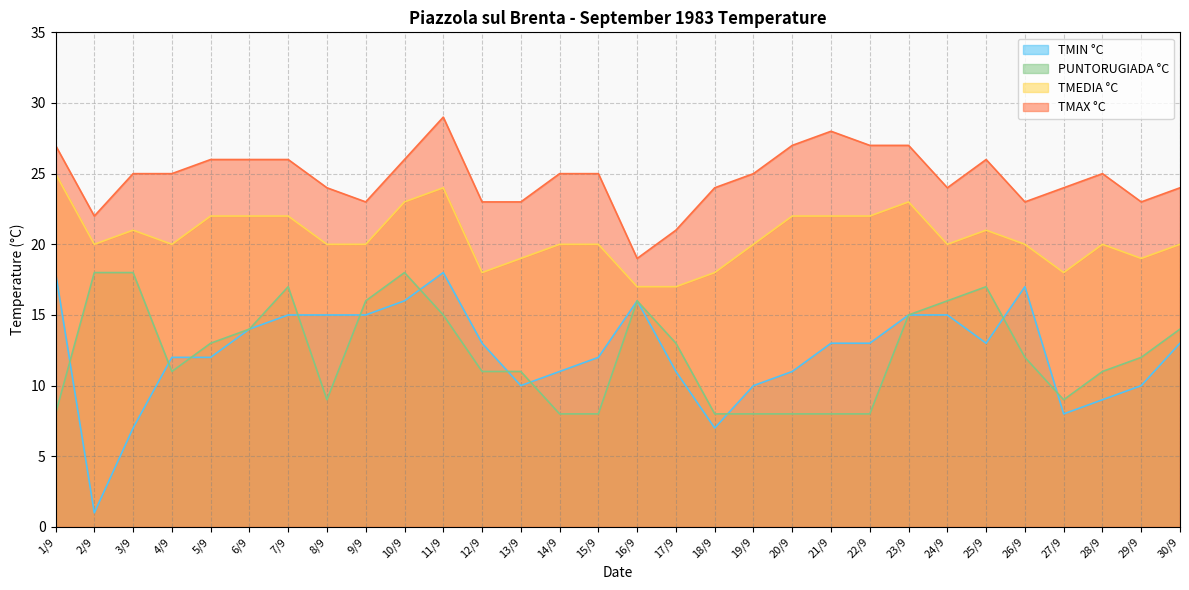

Between 10/9 and 11/9, which series saw the biggest shift?

PUNTORUGIADA °C